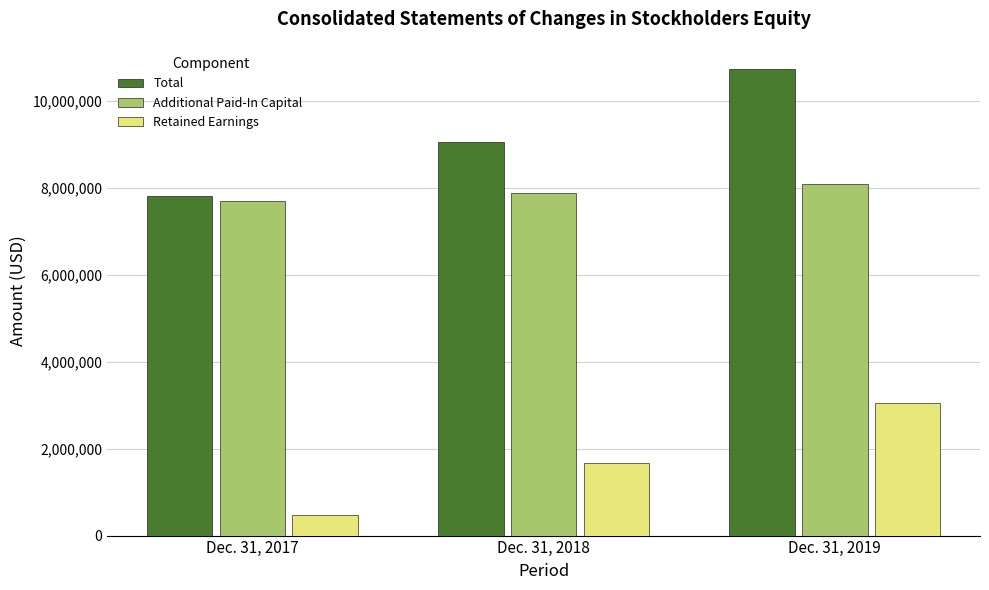

What is the difference between the Additional Paid-In Capital values at Dec. 31, 2018 and Dec. 31, 2019?

211655